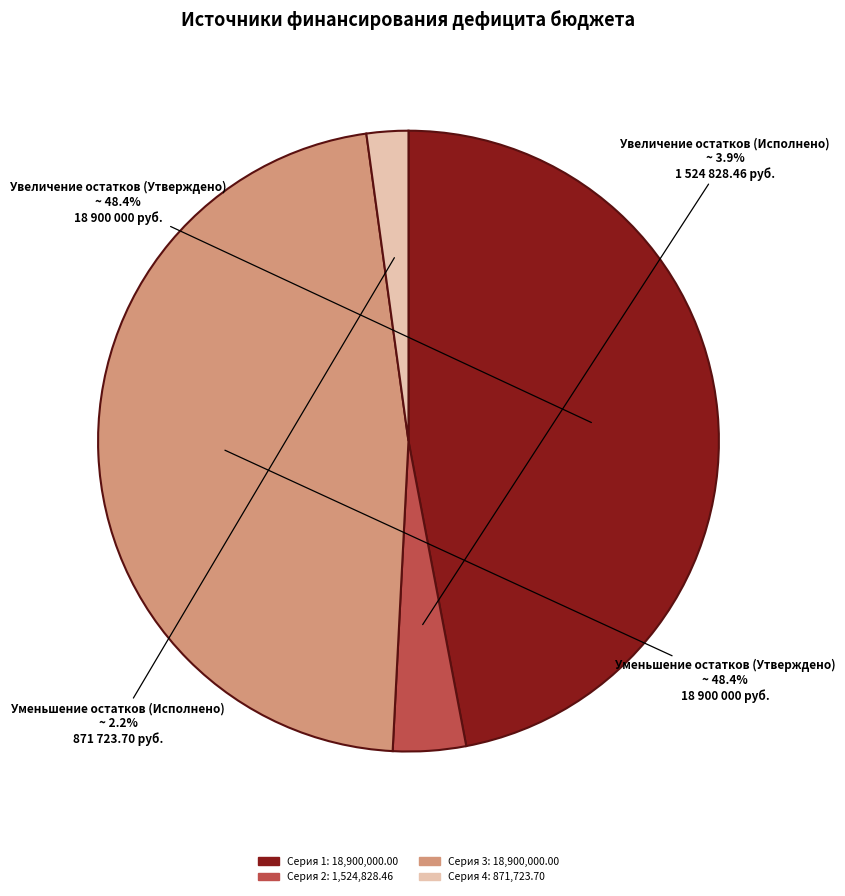

Is Уменьшение прочих остатков денежных средств (610, 10 0000) the majority of the pie?

No